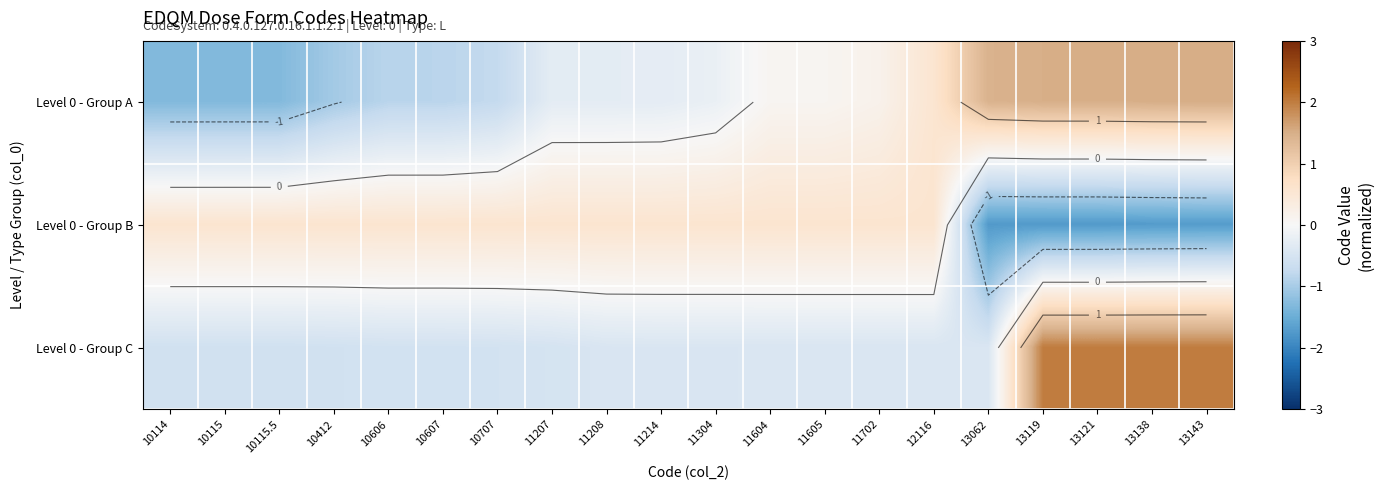

What is the maximum value shown in the chart?

2.0